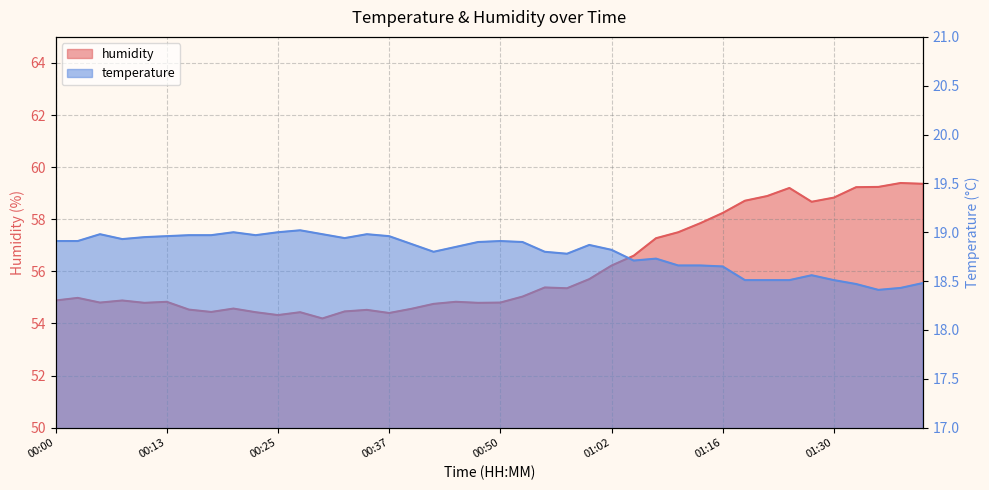

What is the difference between the second highest and minimum values in the temperature series?

0.6